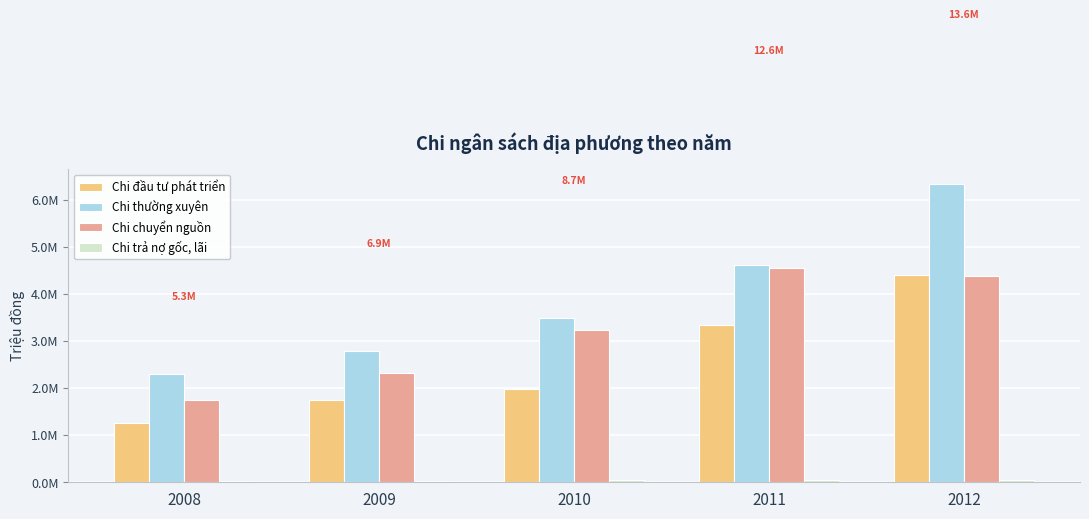

What is the highest value of the Chi trả nợ gốc, lãi series?

52500